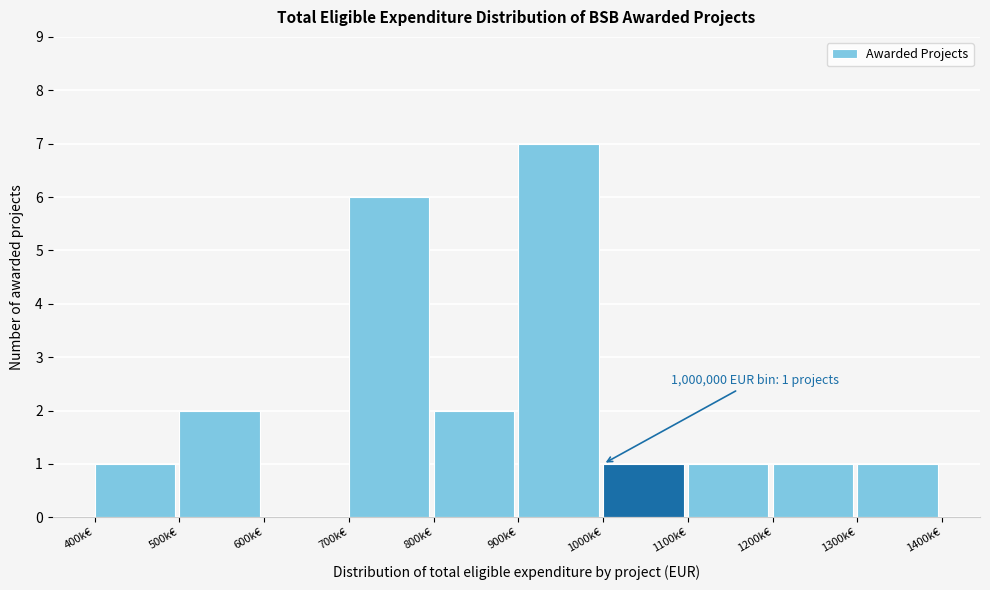

Reading left to right, list all the values displayed in this chart.

400k€=1	500k€=2	600k€=0	700k€=6	800k€=2	900k€=7	1000k€=1	1100k€=1	1200k€=1	1300k€=1